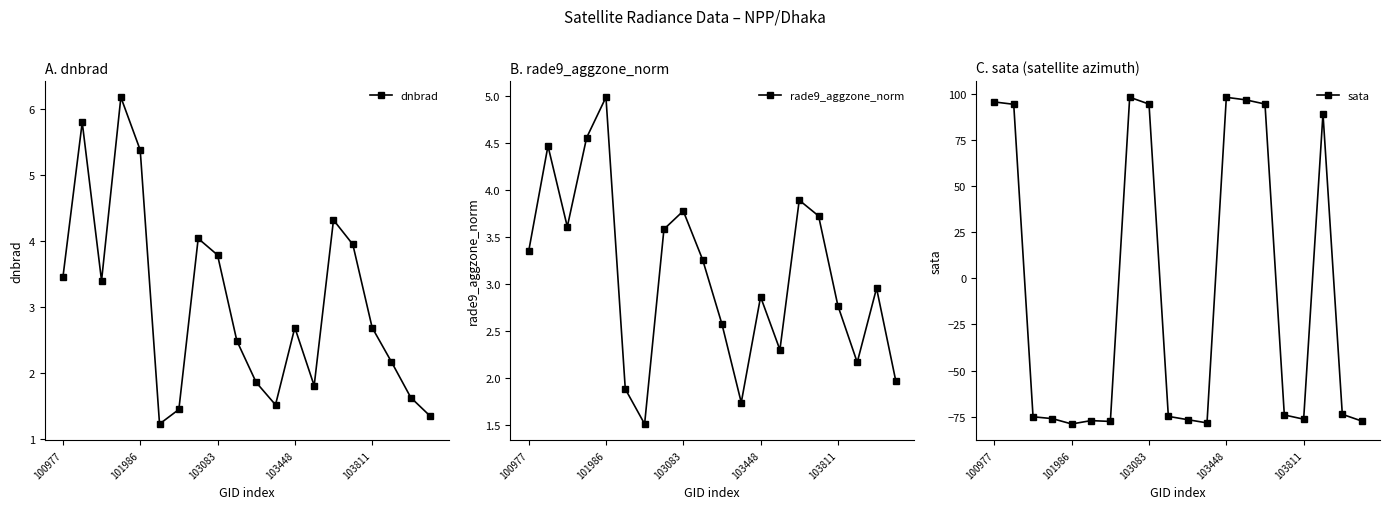

What is the minimum value for dnbrad?

1.2